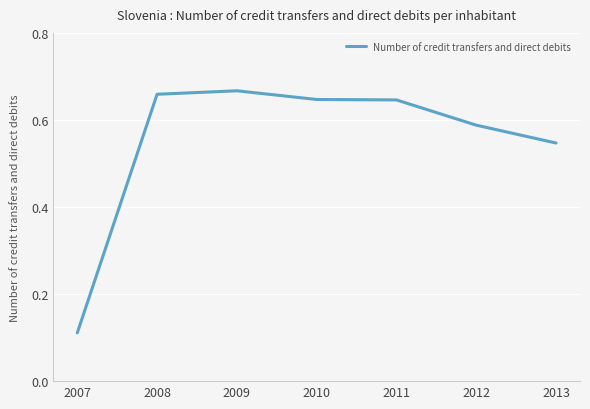

The value at 2010 is 0.3. True or false?

False